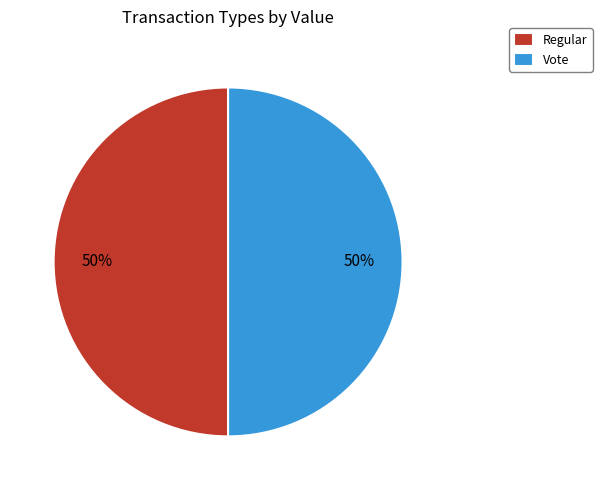

What percentage is the Regular slice, to the nearest percent?

50%